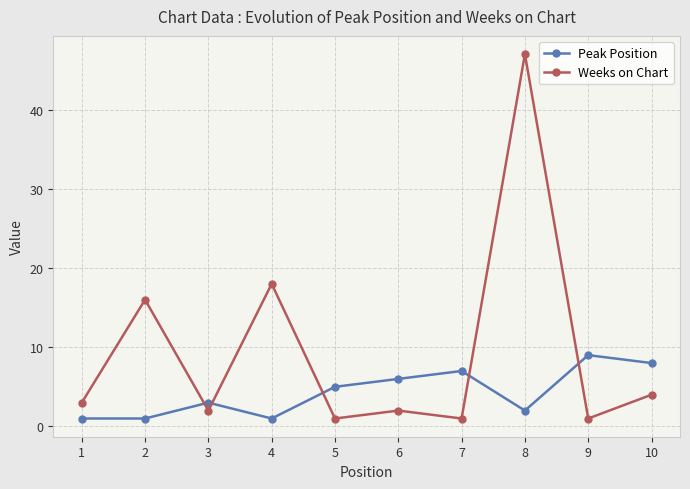

What is the minimum value shown in the chart?

1